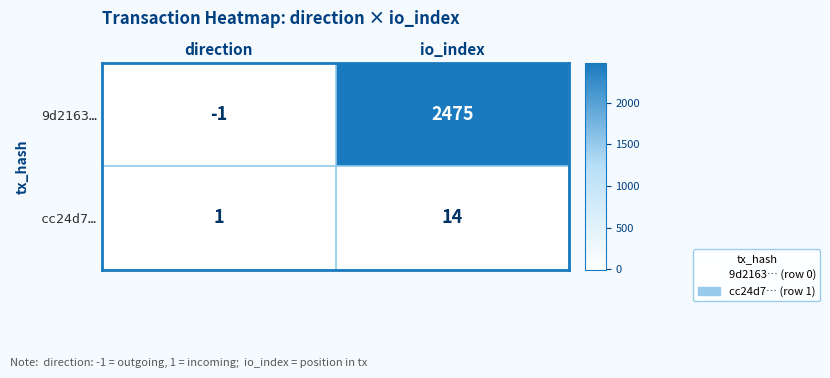

How many values in 9d2163… are below zero?

1